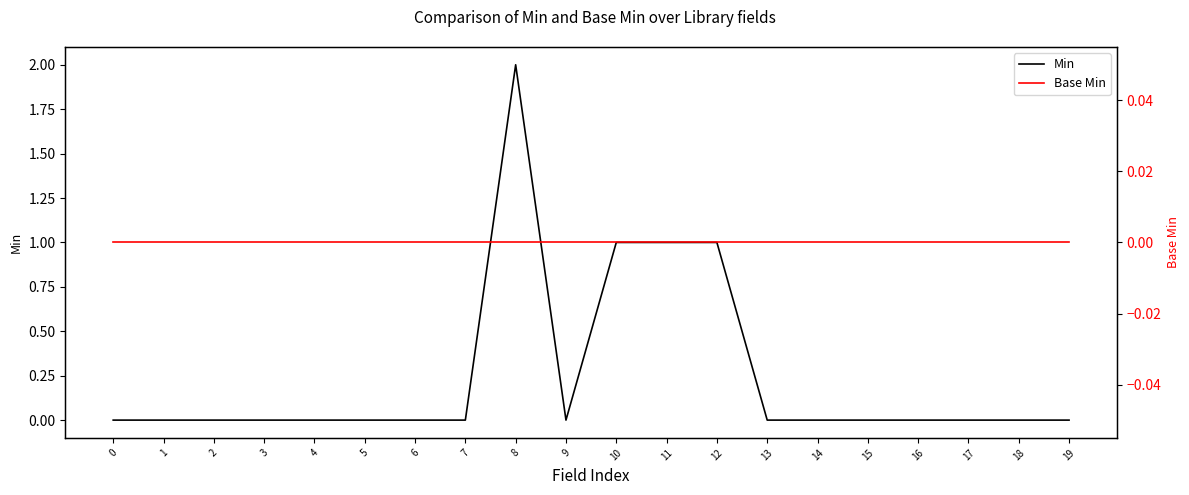

Between 12 and 18, which series saw the biggest shift?

Min